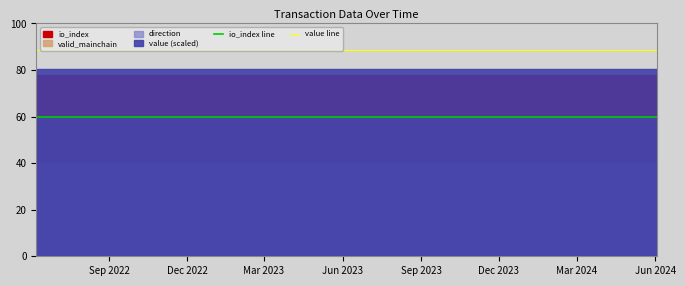

What is the minimum value for value line?

88.6